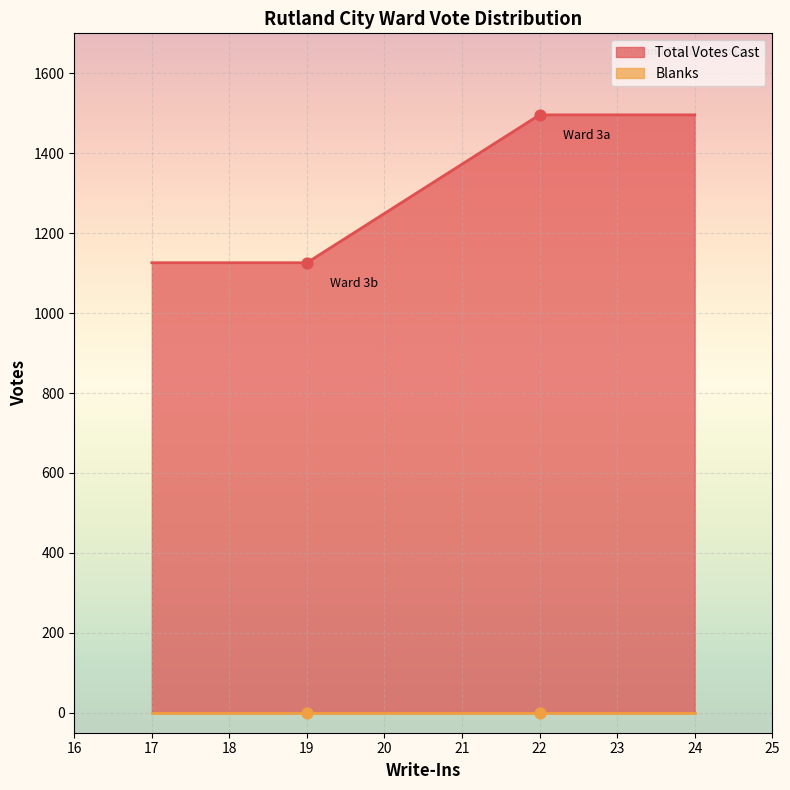

Which series has the largest total across all categories?

Total Votes Cast